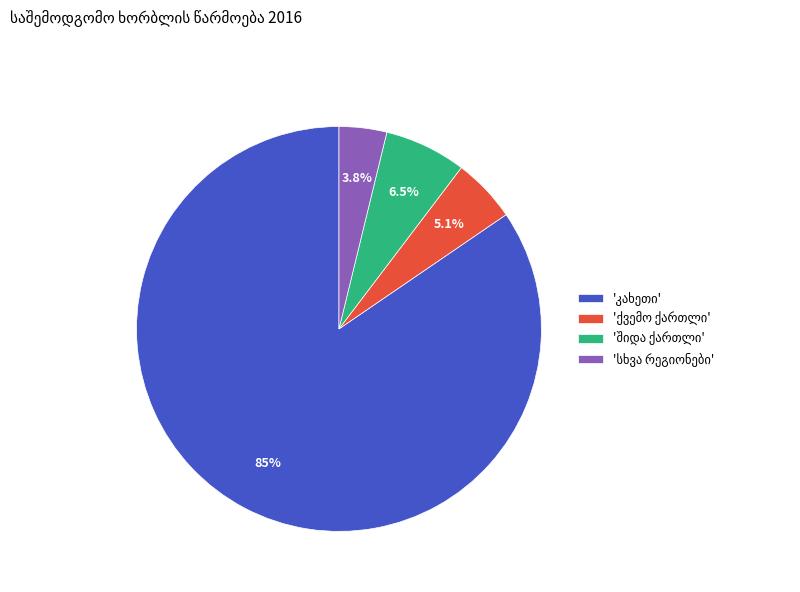

Does any single category account for the majority?

Yes